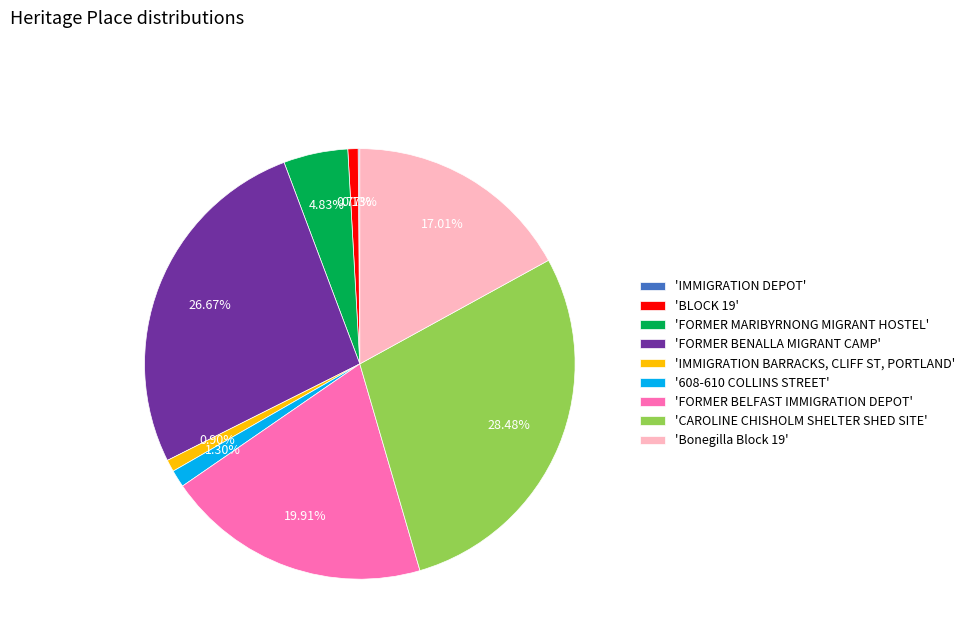

Does '608-610 COLLINS STREET' account for over 50% of the chart?

No